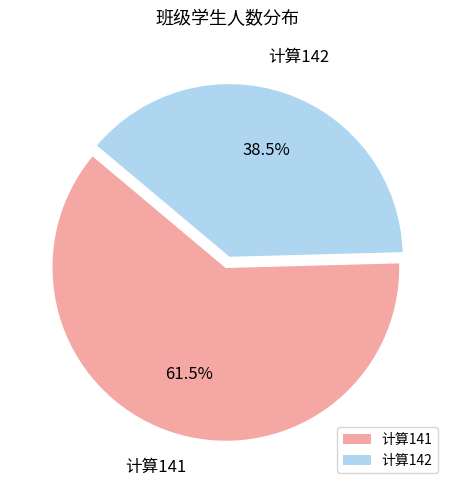

What is the majority slice?

计算141